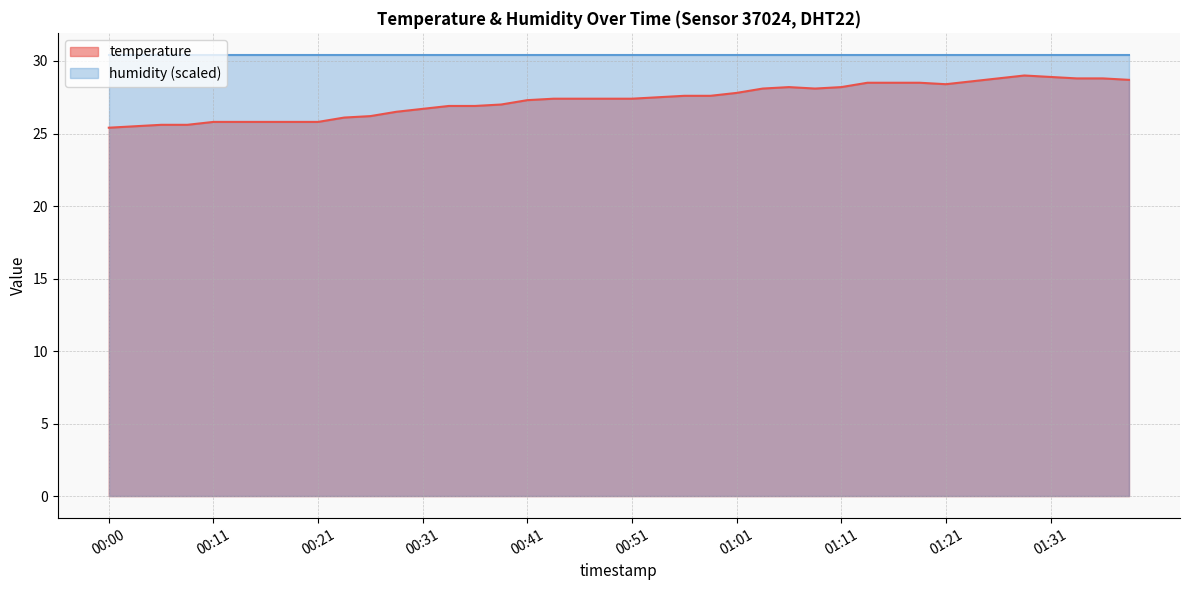

Read the value at 00:44.

27.4